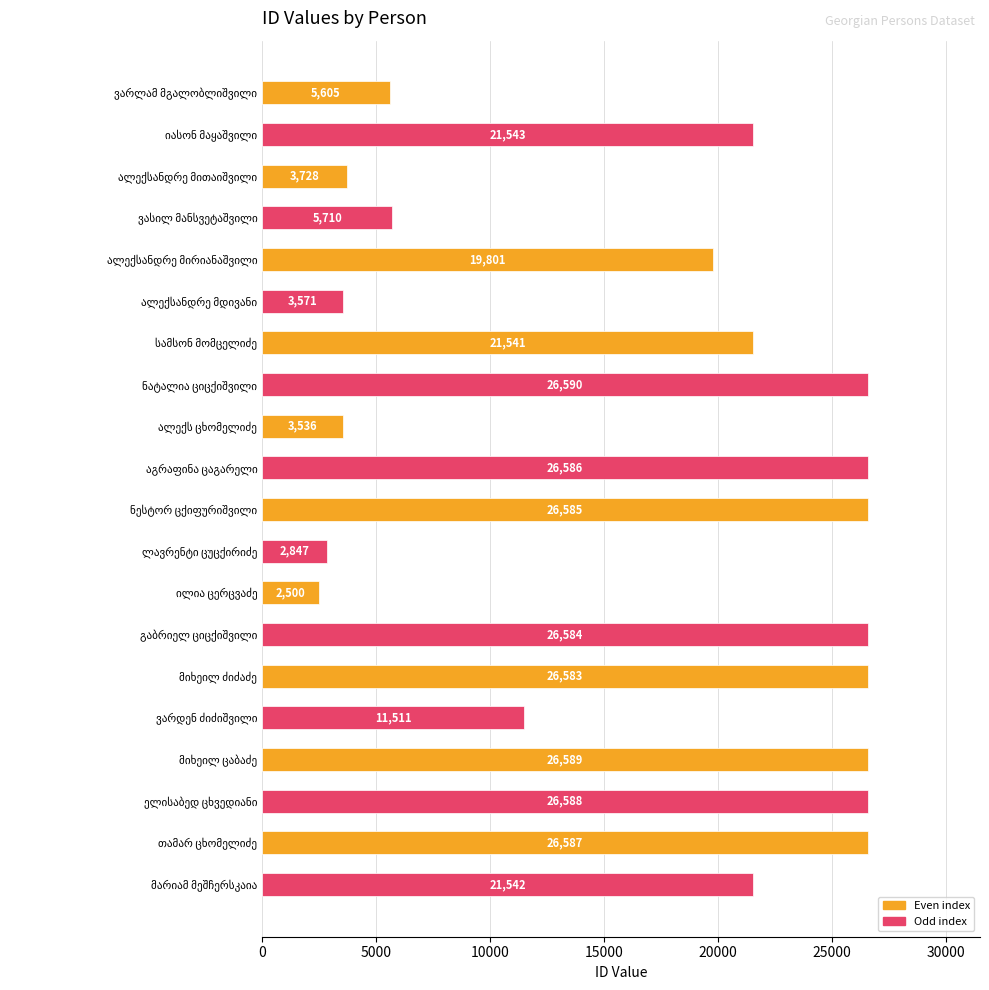

What is the value of the 13th bar from the top?

2500